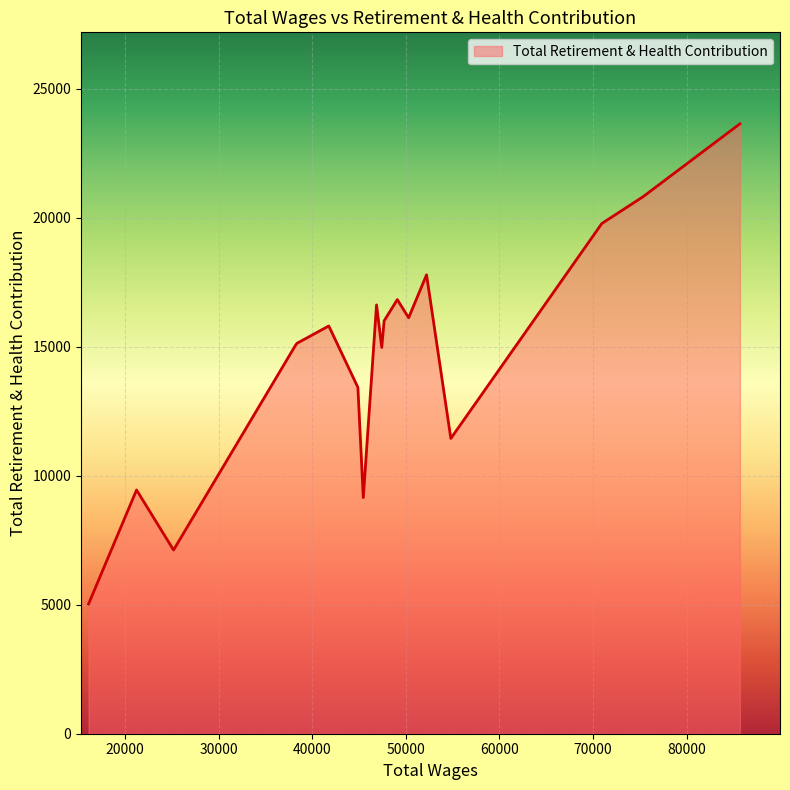

What is the smallest value displayed?

5028